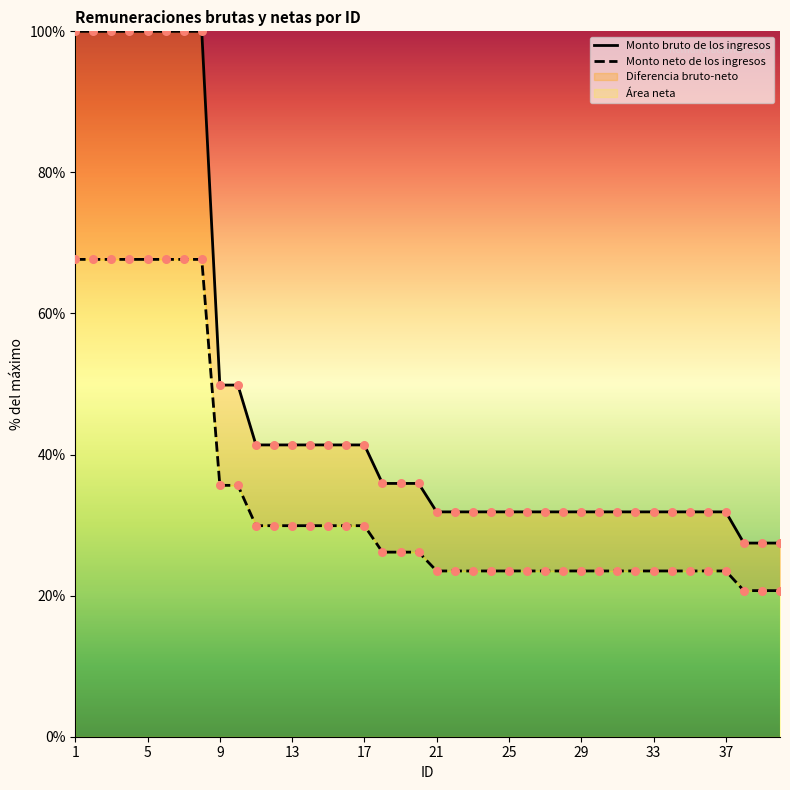

Which series reaches the maximum Y coordinate?

Monto bruto de los ingresos